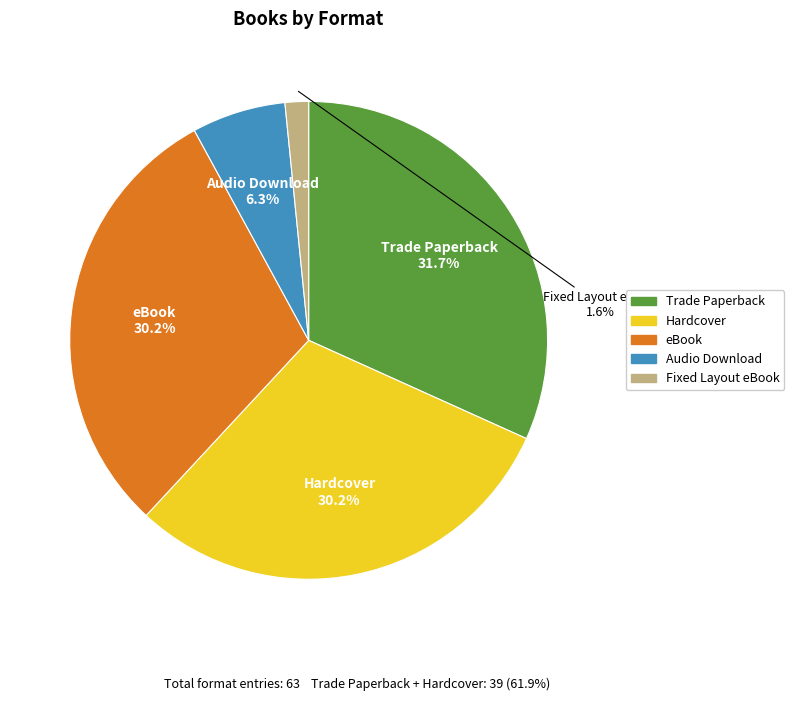

Is it true that eBook is 30% of the pie?

True